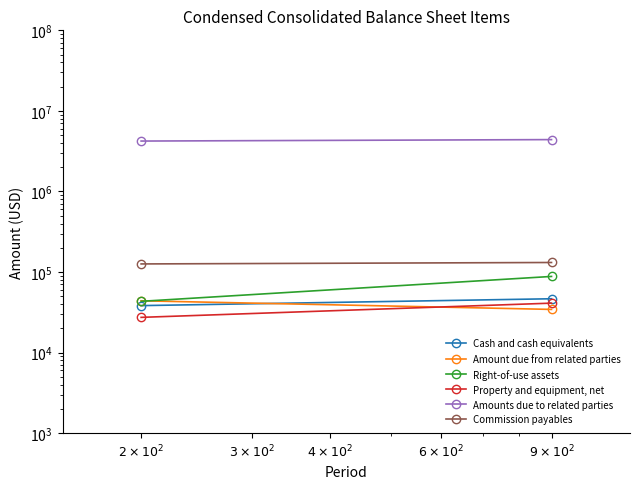

Rank the series by their maximum value, from highest to lowest.

Amounts due to related parties, Commission payables, Right-of-use assets, Cash and cash equivalents, Amount due from related parties, Property and equipment, net